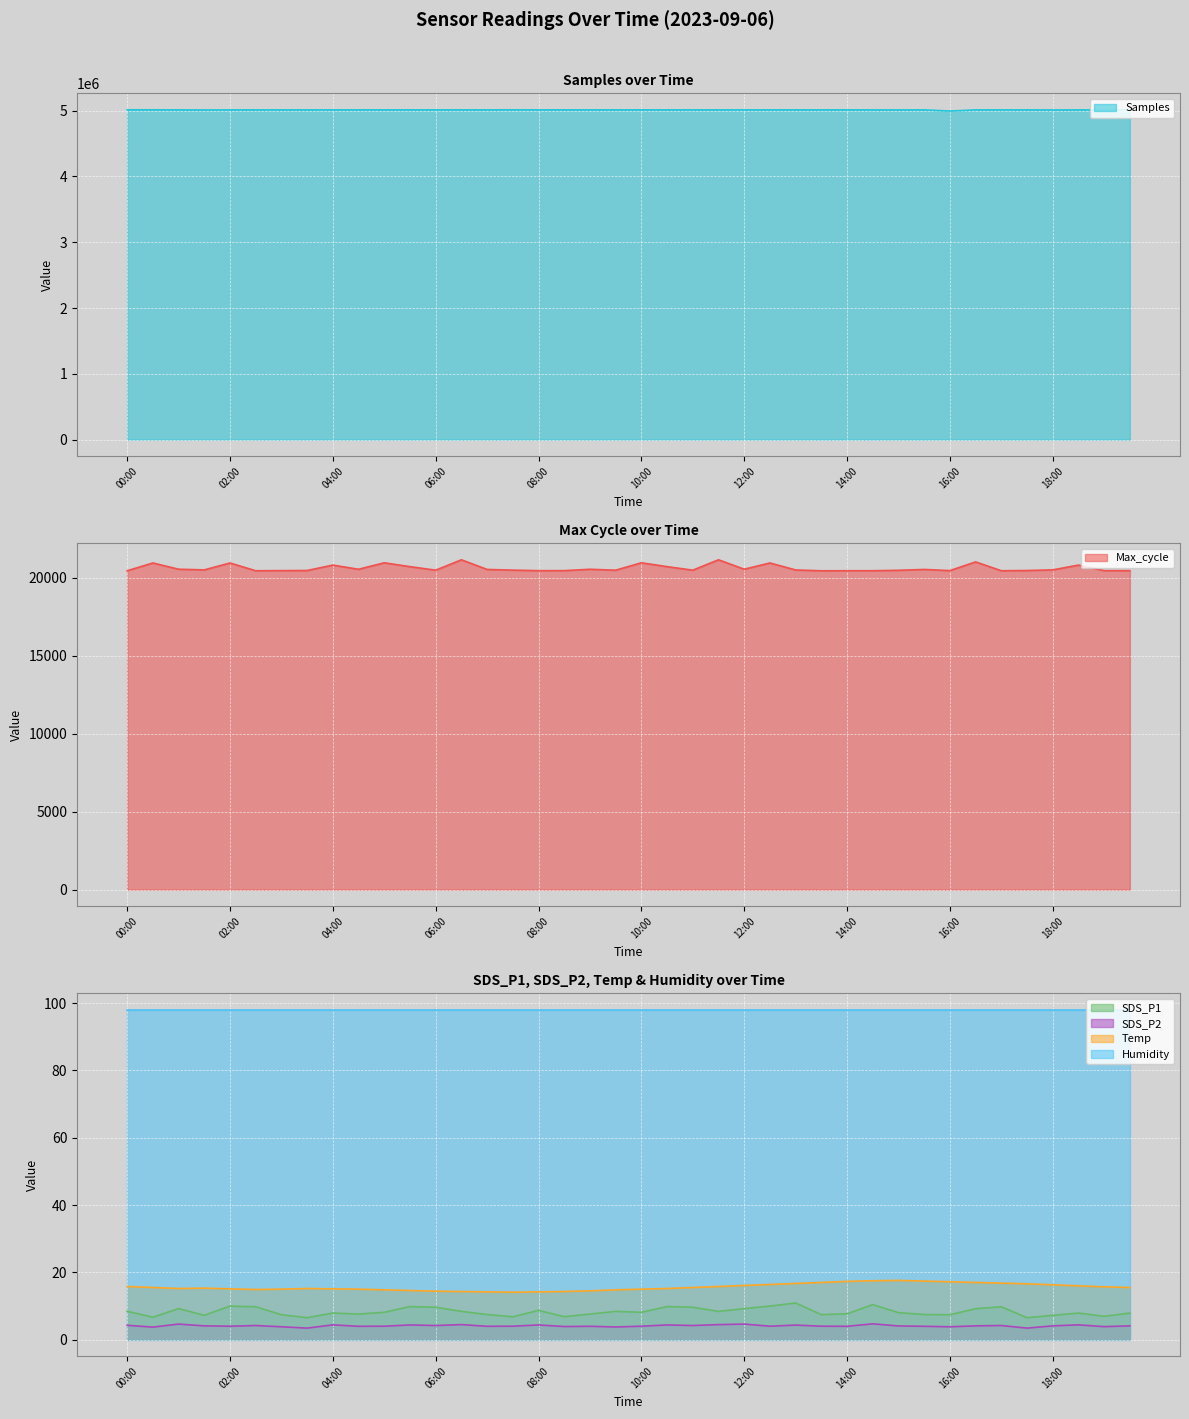

True or false: SDS_P2 and SDS_P1 intersect in this chart.

False